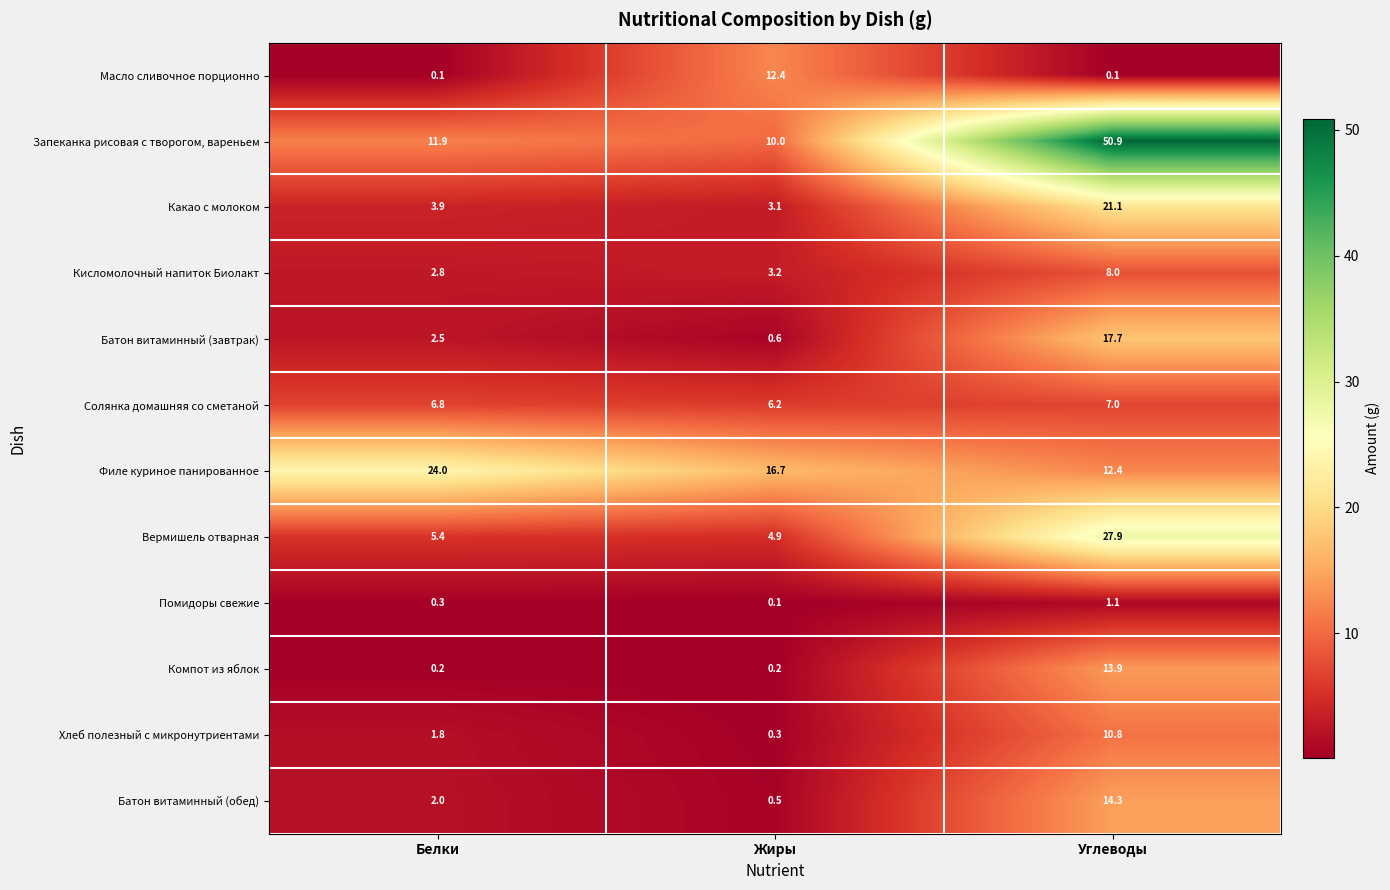

What is the maximum value shown in the chart?

50.9